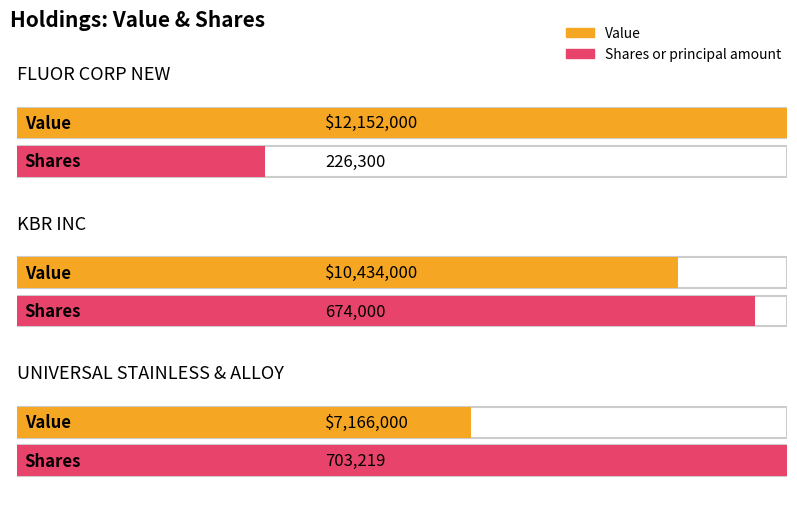

How many groups of bars are there?

3